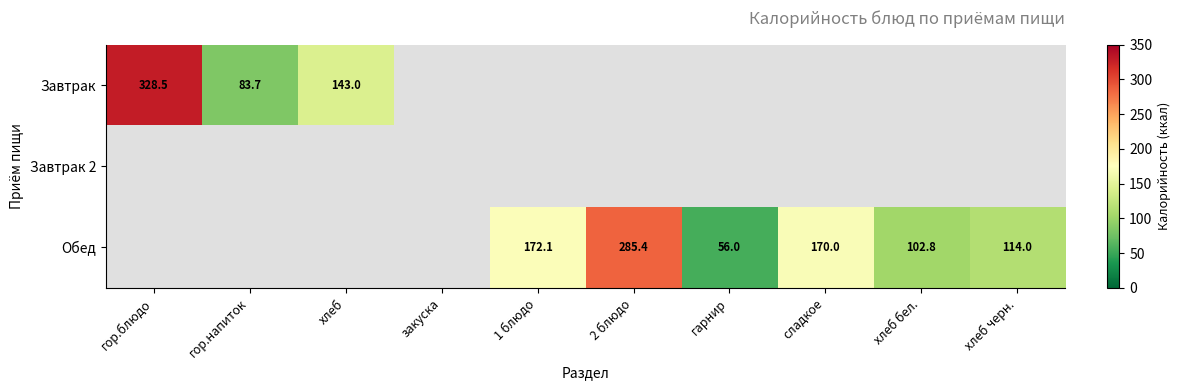

The value of Завтрак at гор.блюдо is 165.6. True or false?

False